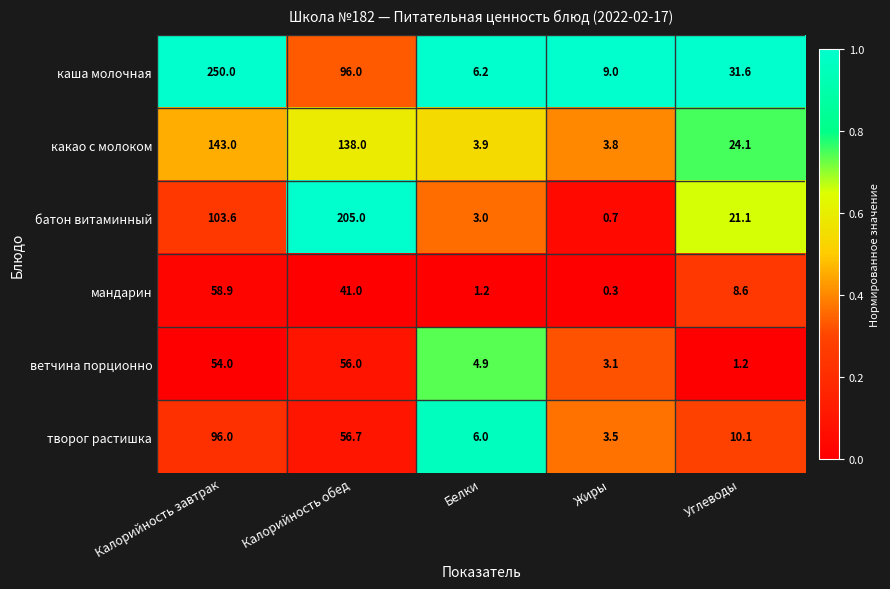

What is the total value across all series at Углеводы?

96.7